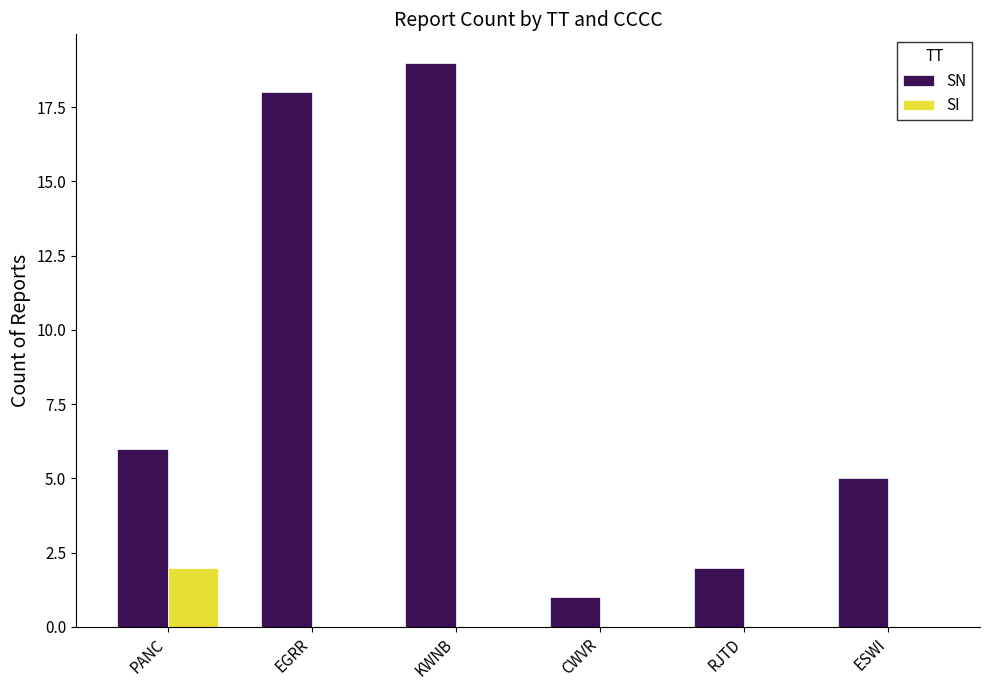

At which label is SN closest to 10?

PANC